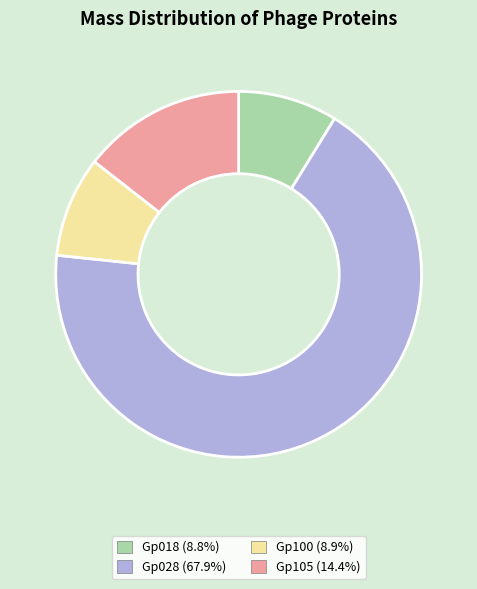

Count the number of slices in the pie.

4